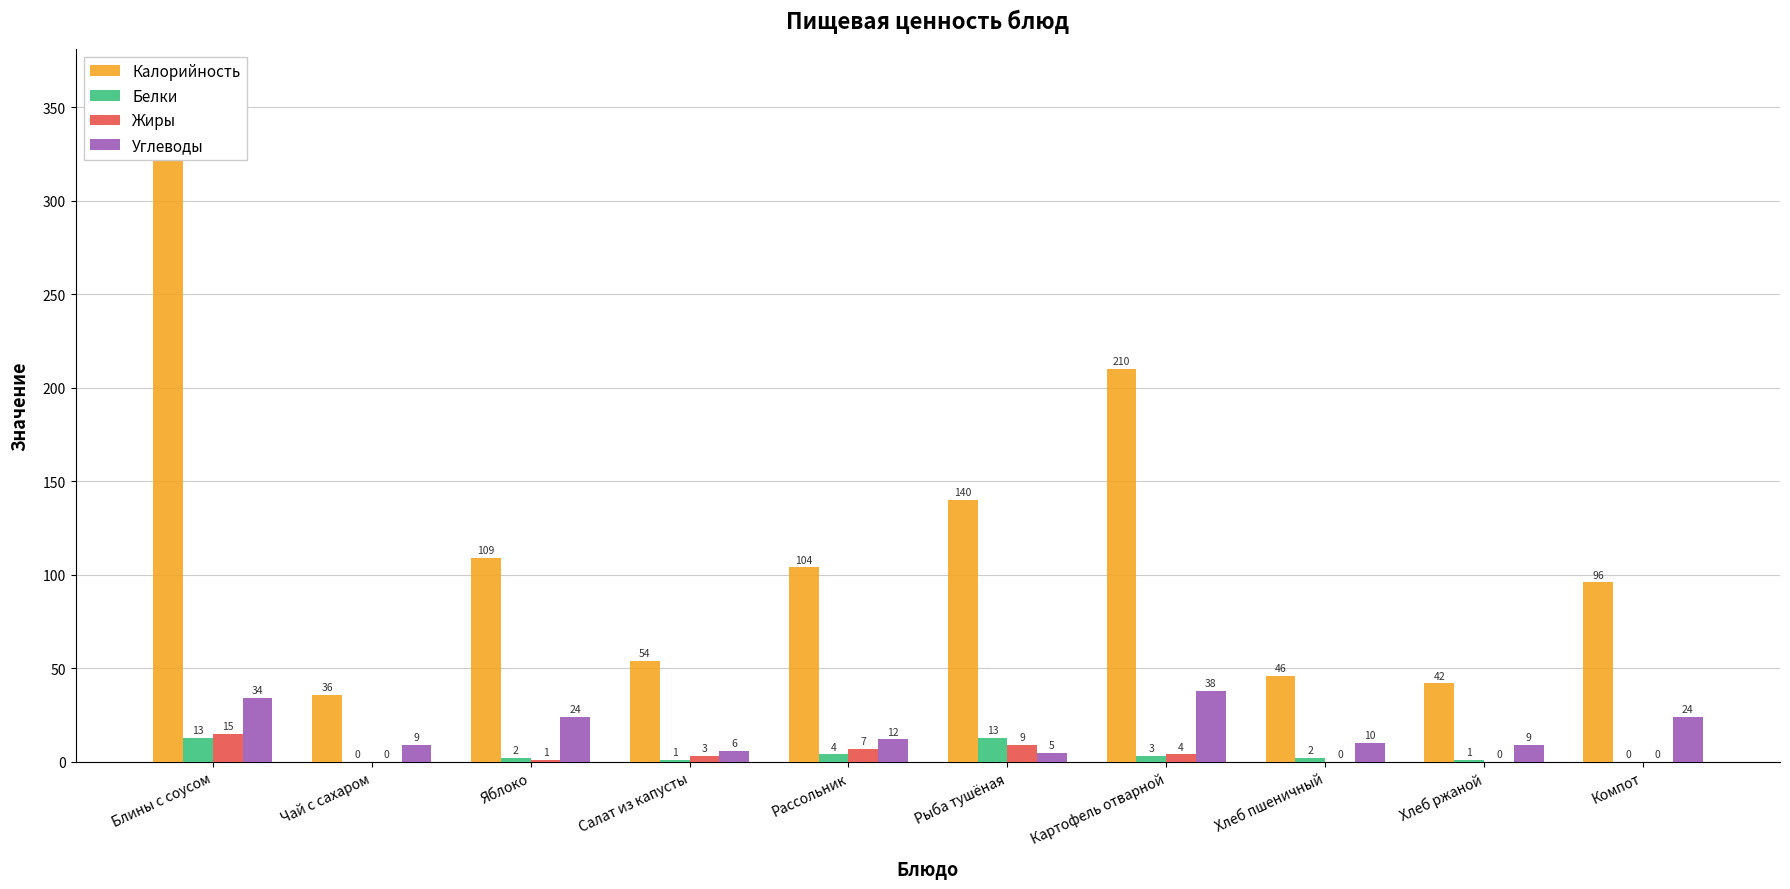

The value of Жиры at Хлеб ржаной is 0. True or false?

True